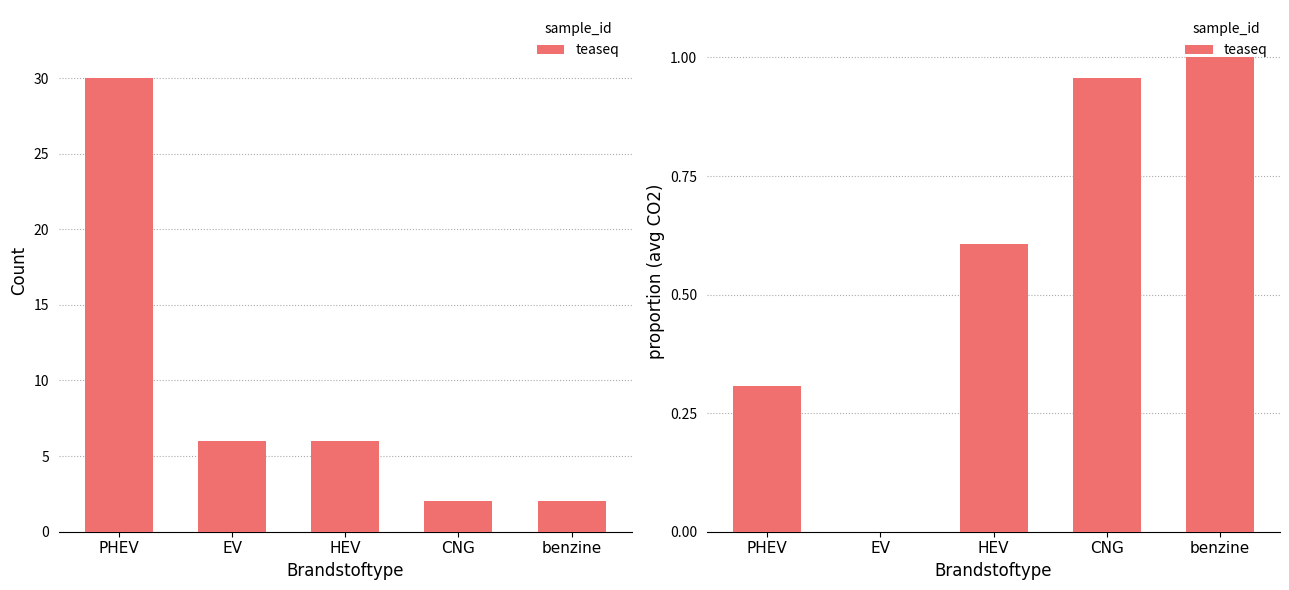

List the labels in order of value, largest first.

benzine, CNG, HEV, PHEV, EV